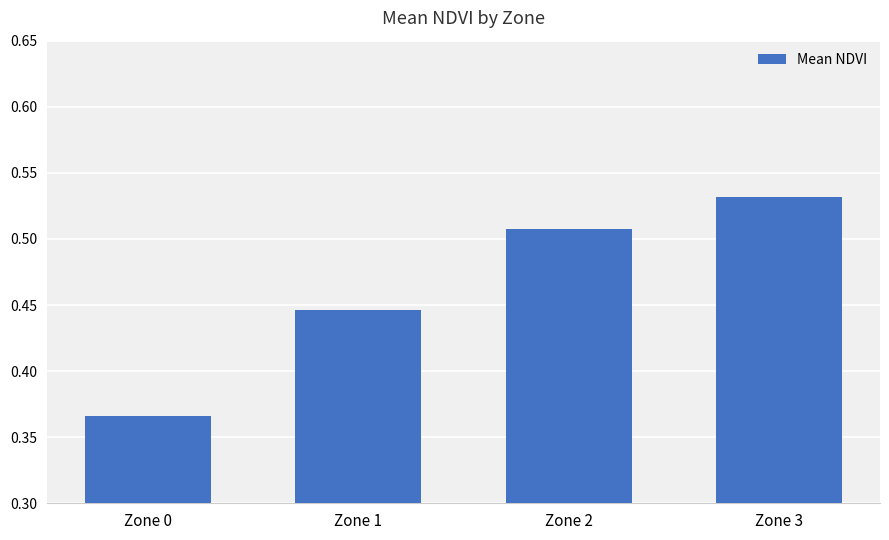

At which category does the chart reach its minimum across all series?

Zone 0